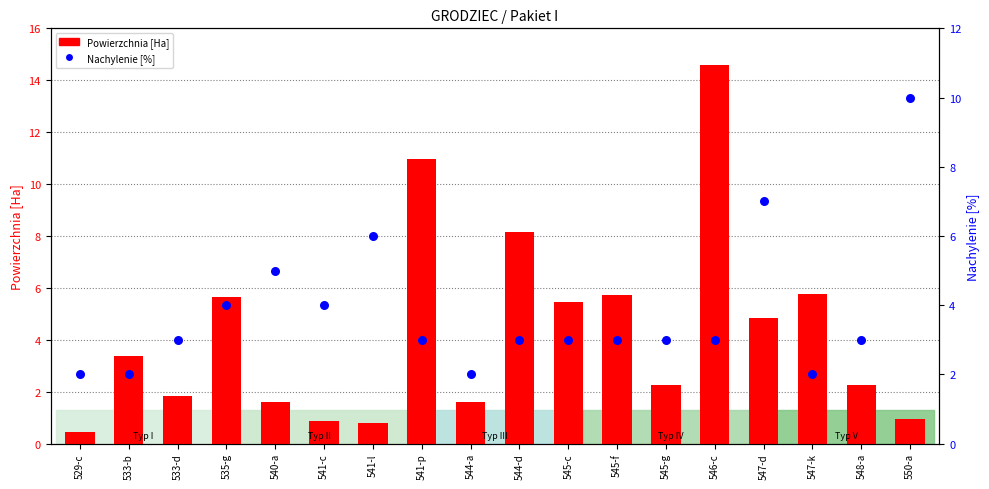

Which series has the largest Y range (max minus min)?

Powierzchnia [Ha]